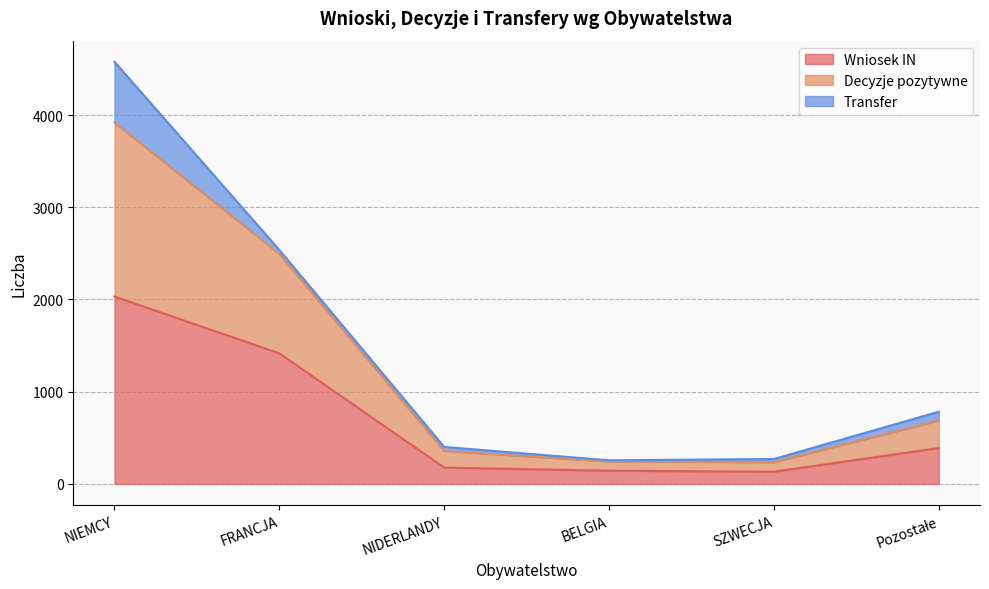

Is it true that Wniosek IN equals 2032 at NIEMCY?

True